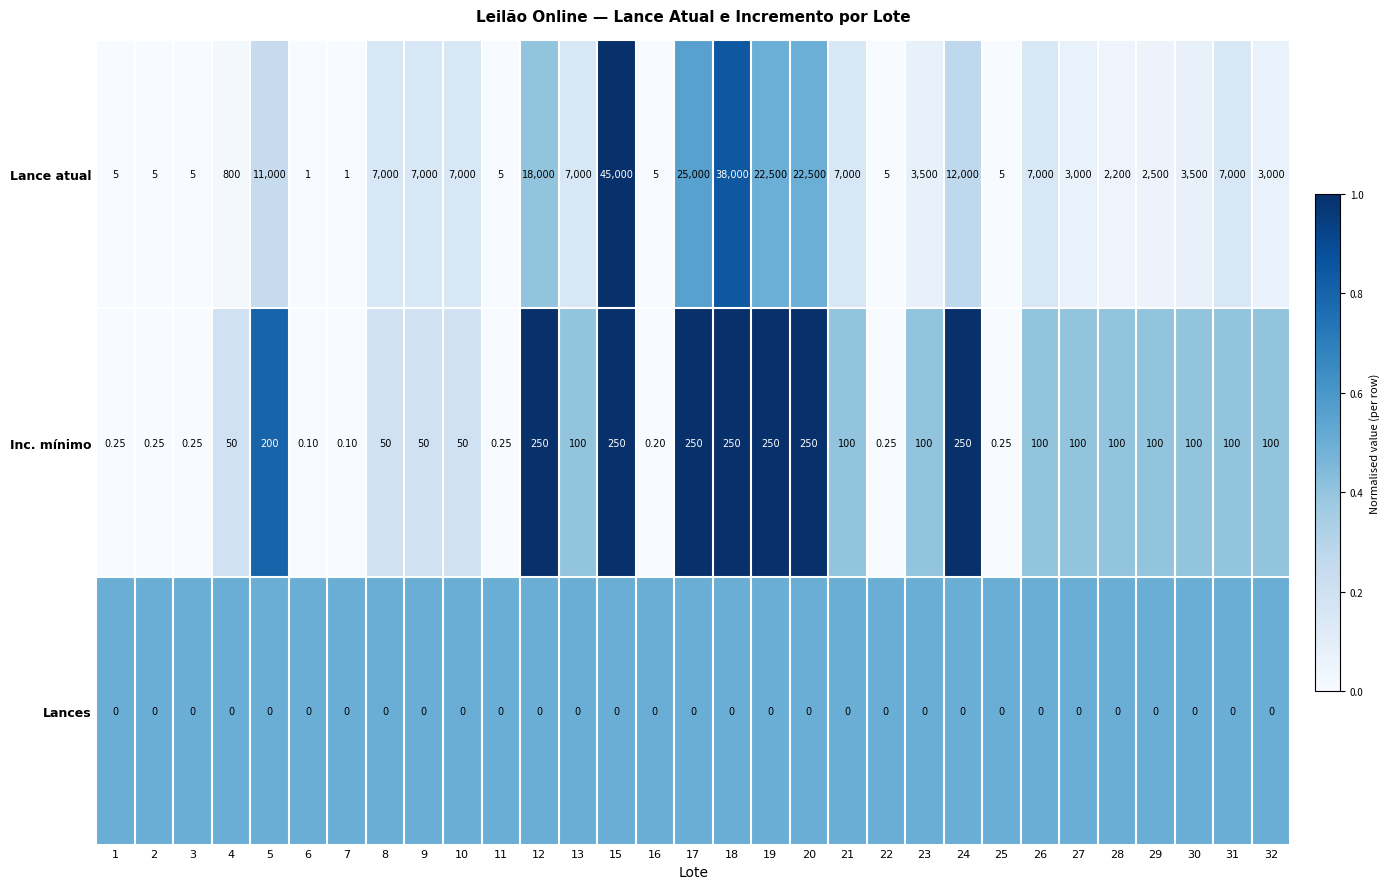

Count the number of data series in this chart.

3